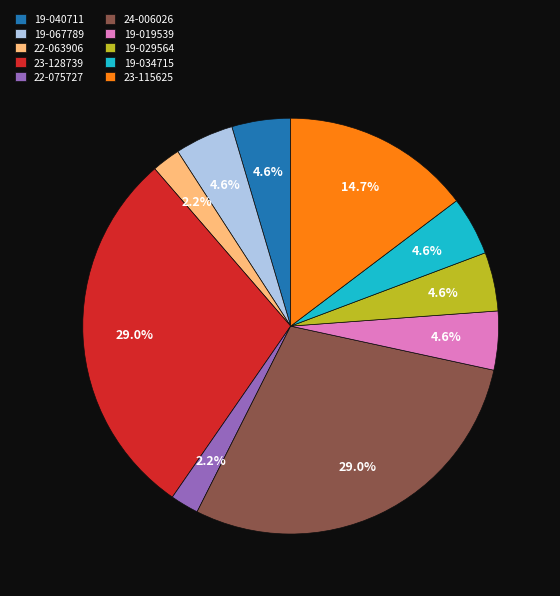

Is 19-034715 the majority of the pie?

No